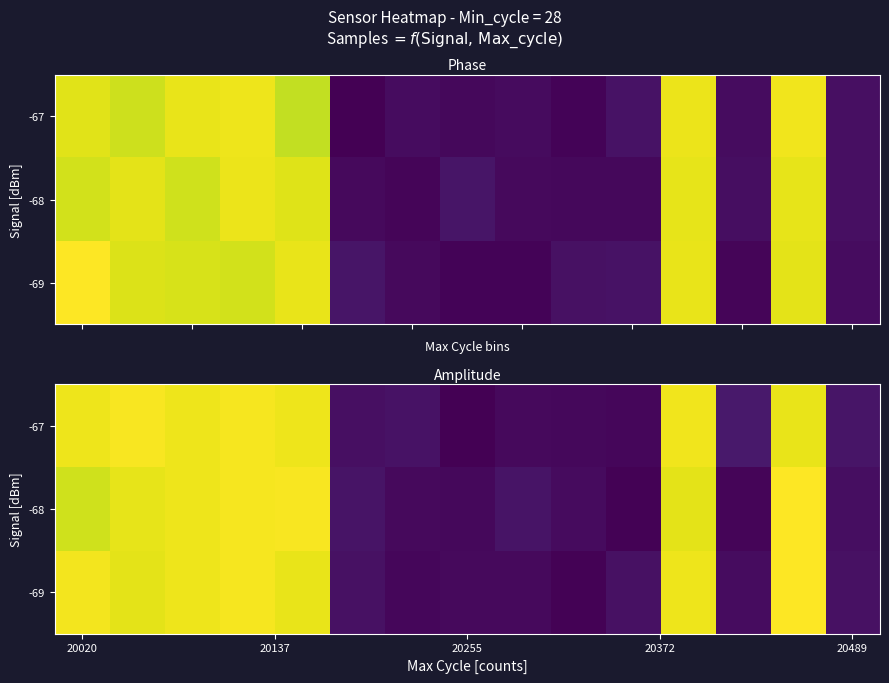

How many categories are shown in the chart?

15